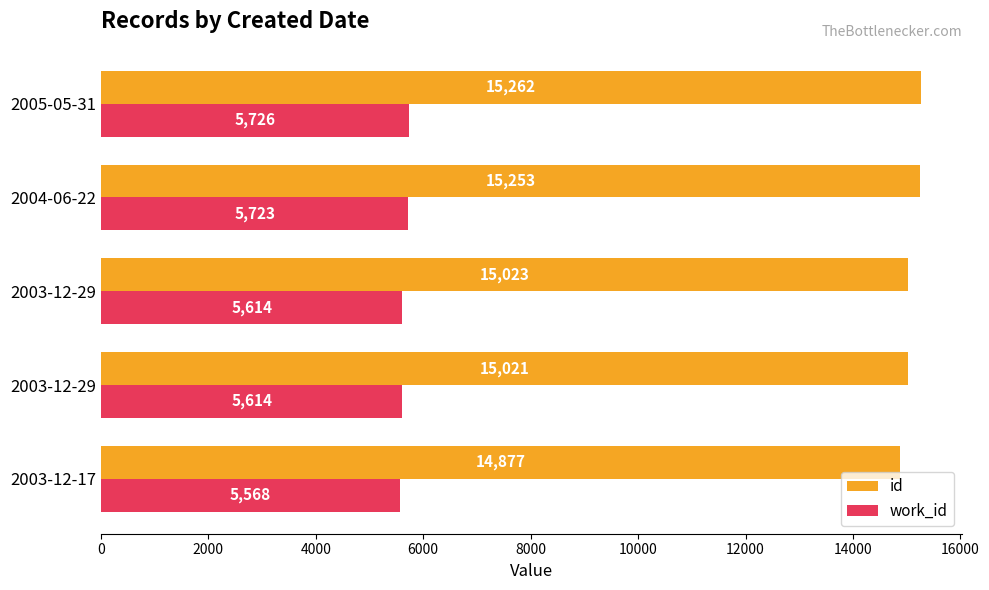

What is the value of the work_id bar at the 1st from the left?

5568